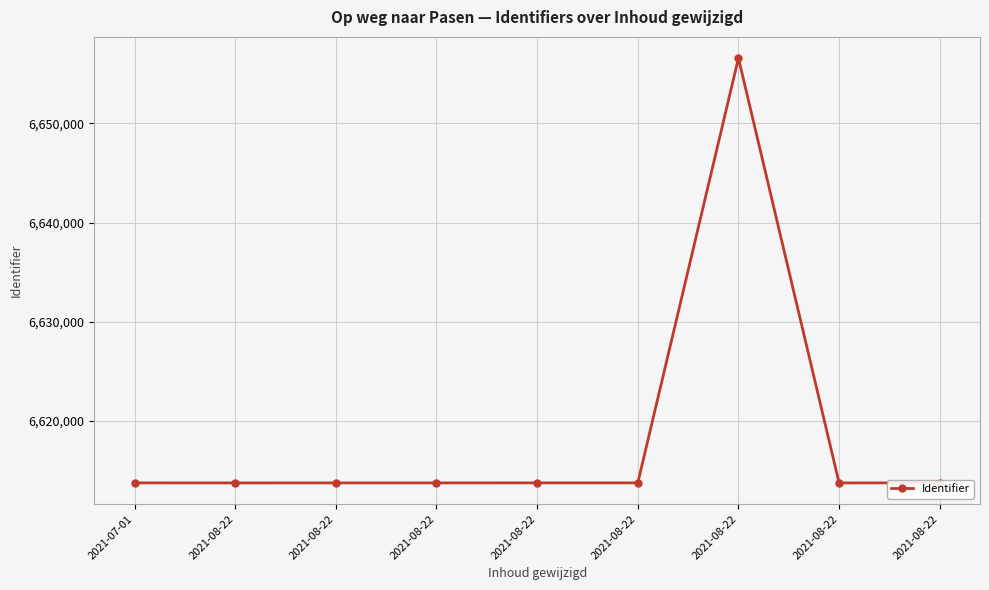

How many interior local peaks (higher than both neighbors) does the data have?

1